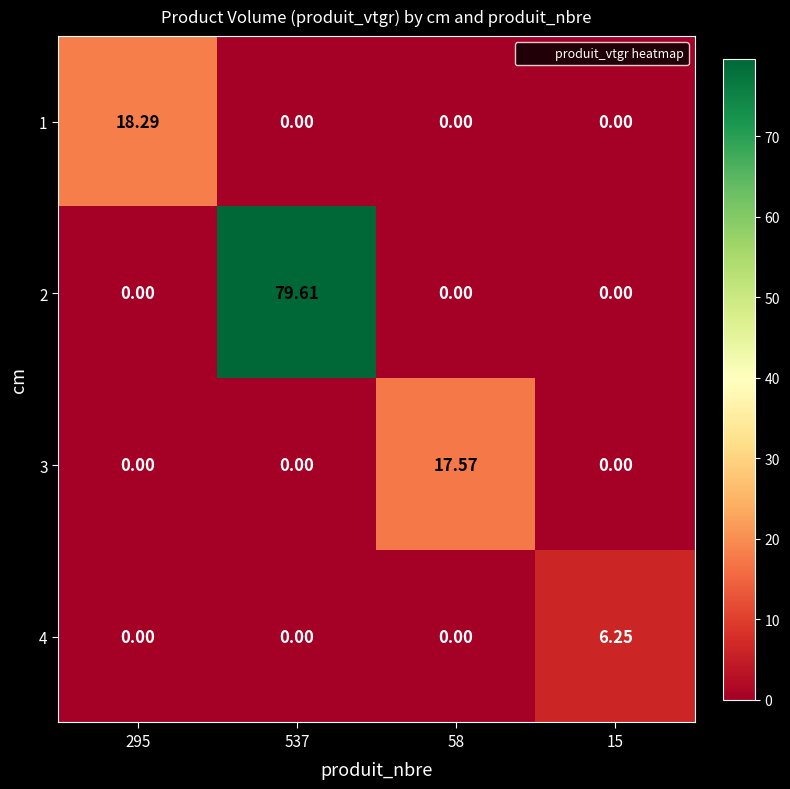

At which category is the sum across all series the highest?

537